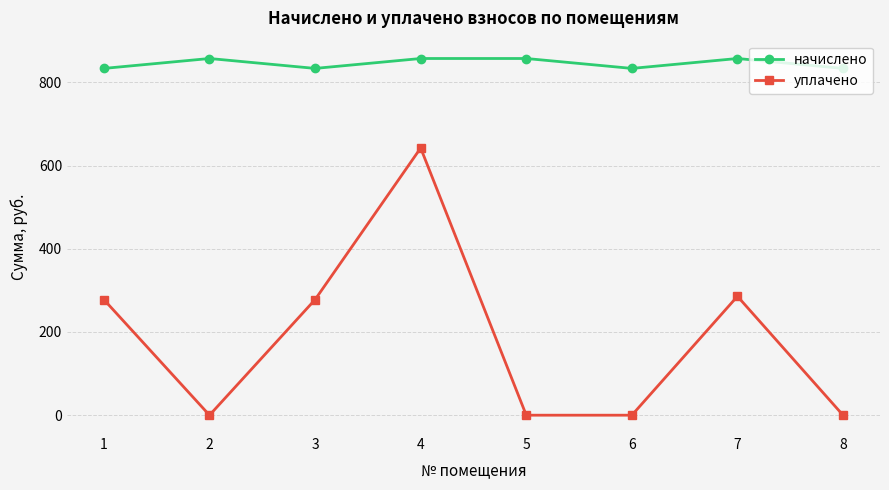

True or false: уплачено has a value of 187.4 at 3.

False